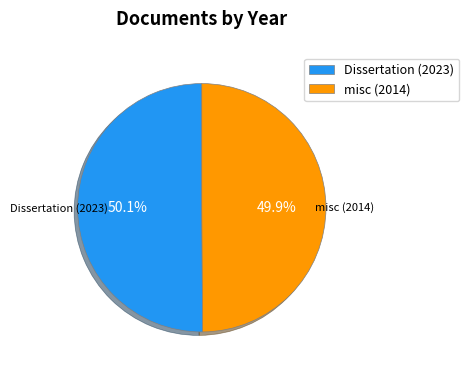

Is there any slice that represents more than half of the pie?

Yes